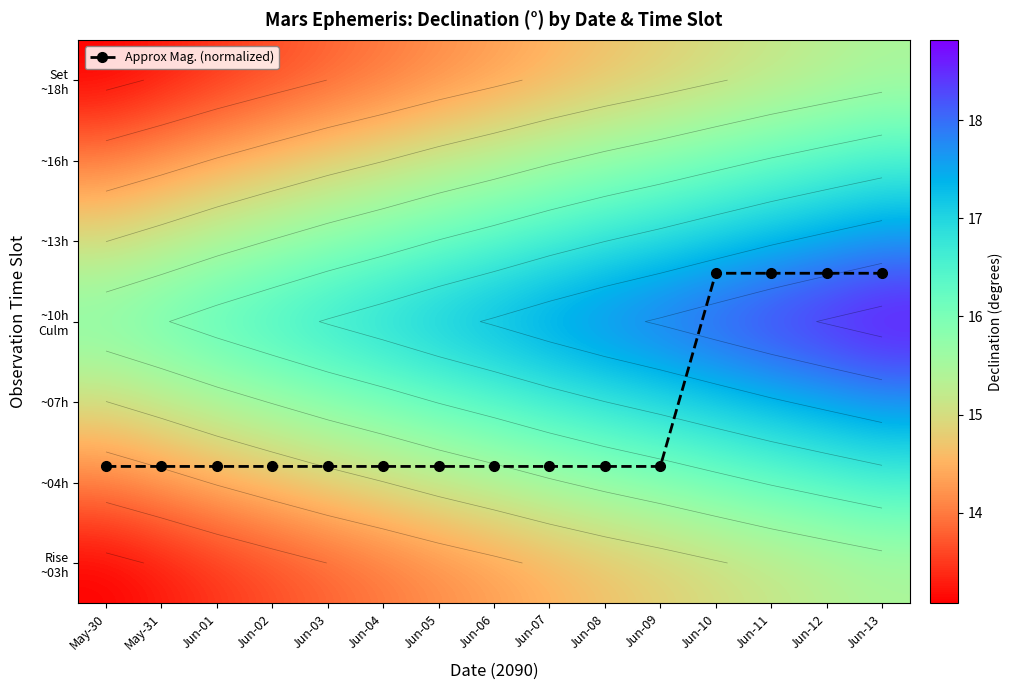

At how many categories does at least one series exceed 15?

15